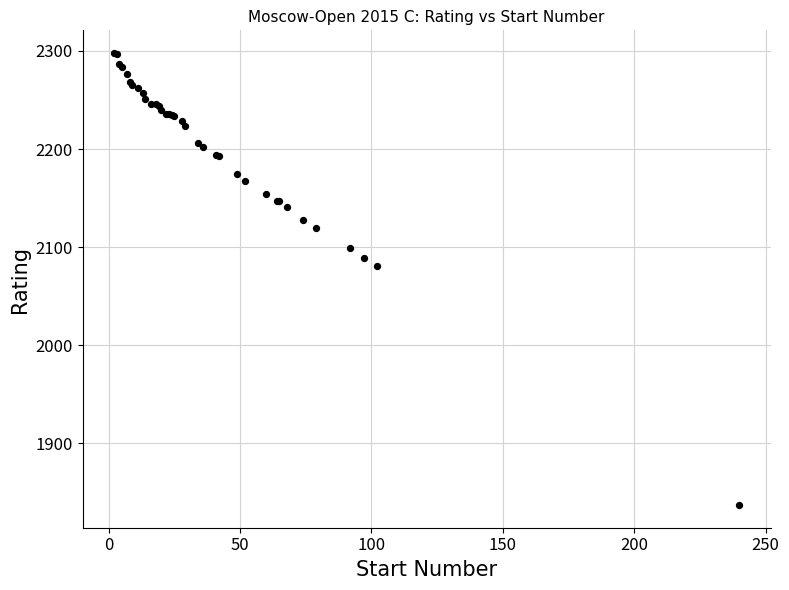

What Y value in the scatter plot is closest to 2067?

2081